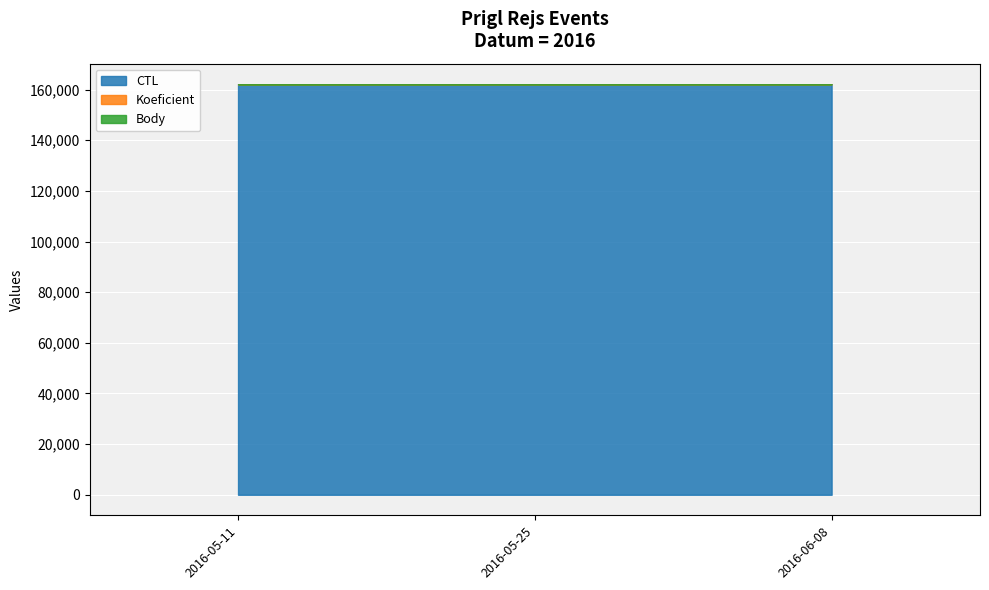

What position from the left is 2016-06-08?

3